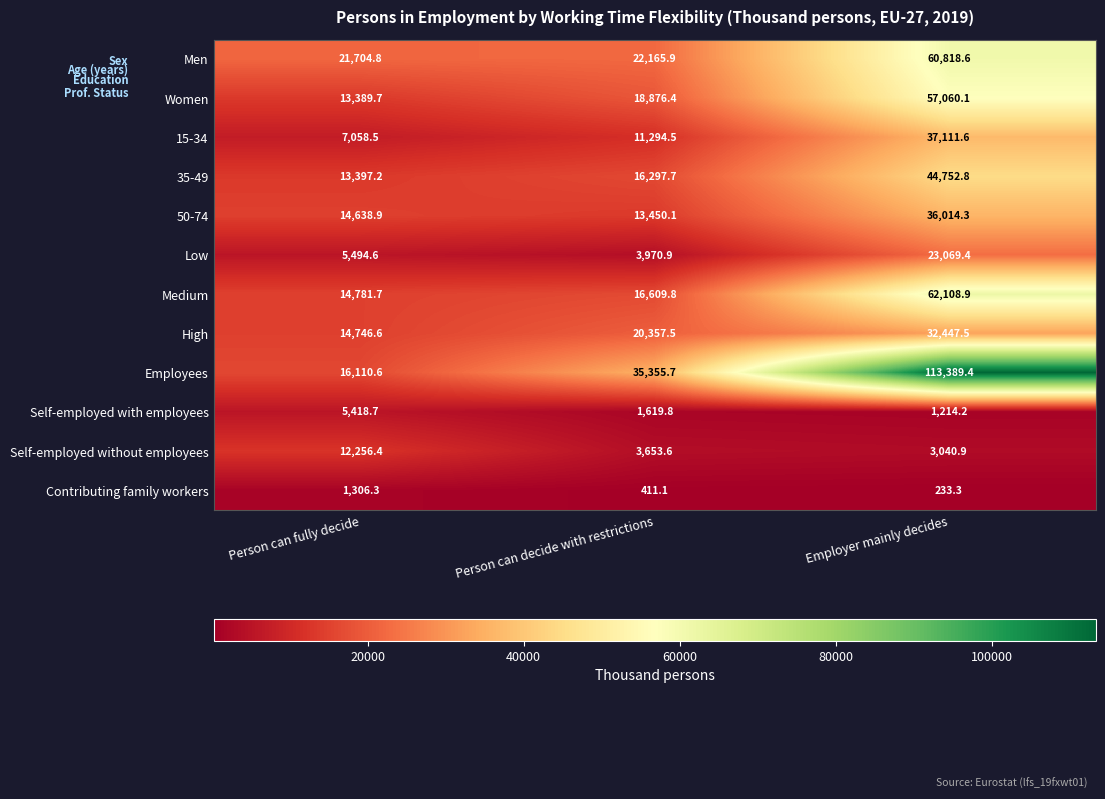

The value of Women at Employer mainly decides is 57060.1. True or false?

True